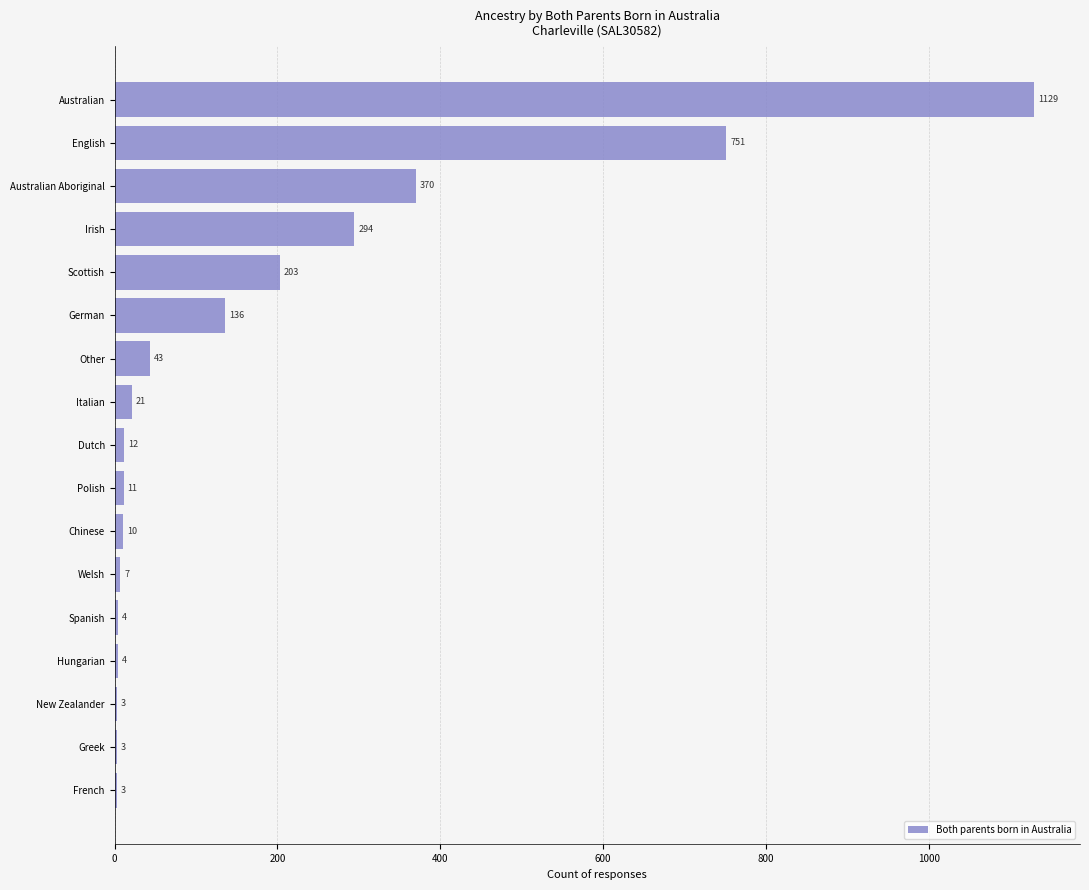

Reading bottom to top, extract all data points from this chart.

French=3	Greek=3	New Zealander=3	Hungarian=4	Spanish=4	Welsh=7	Chinese=10	Polish=11	Dutch=12	Italian=21	Other=43	German=136	Scottish=203	Irish=294	Australian Aboriginal=370	English=751	Australian=1129